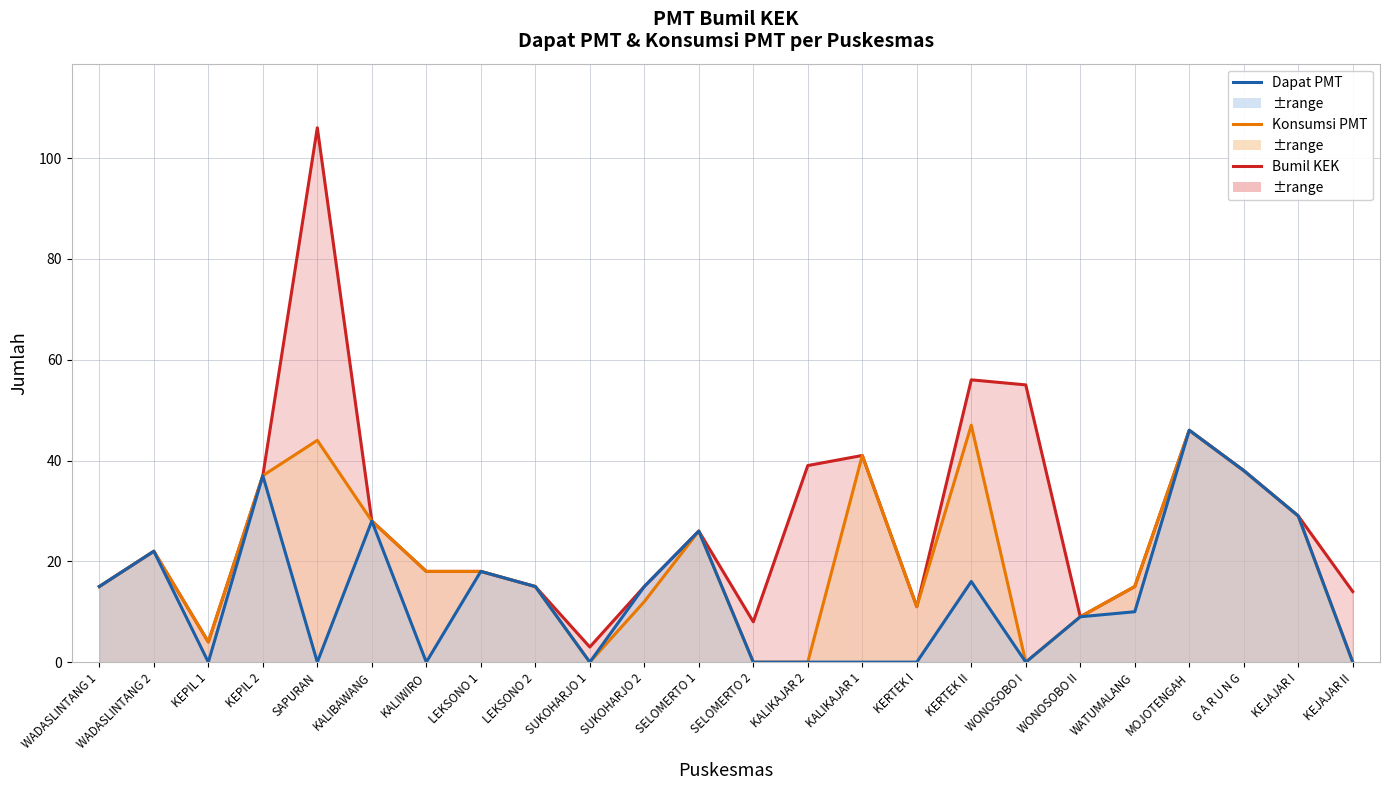

Reading right to left, what are all the values shown in this chart?

Bumil KEK: 14	29	38	46	15	9	55	56	11	41	39	8	26	15	3	15	18	18	28	106	37	4	22	15
Konsumsi PMT: 0	29	38	46	15	9	0	47	11	41	0	0	26	12	0	15	18	18	28	44	37	4	22	15
Dapat PMT: 0	29	38	46	10	9	0	16	0	0	0	0	26	15	0	15	18	0	28	0	37	0	22	15